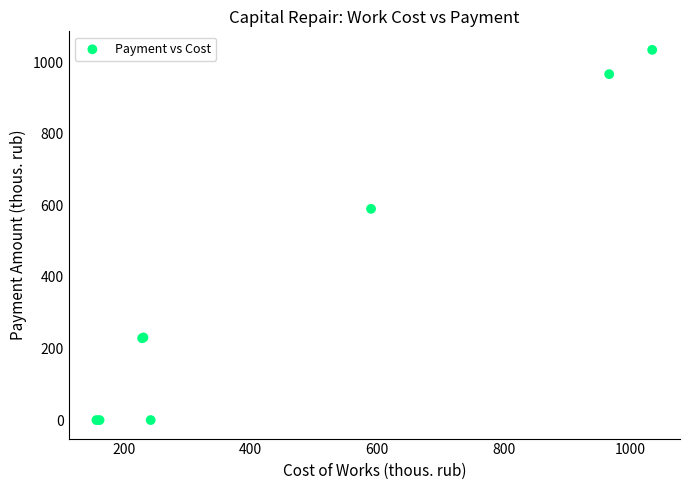

What Y value in the scatter plot is closest to 517?

590.4